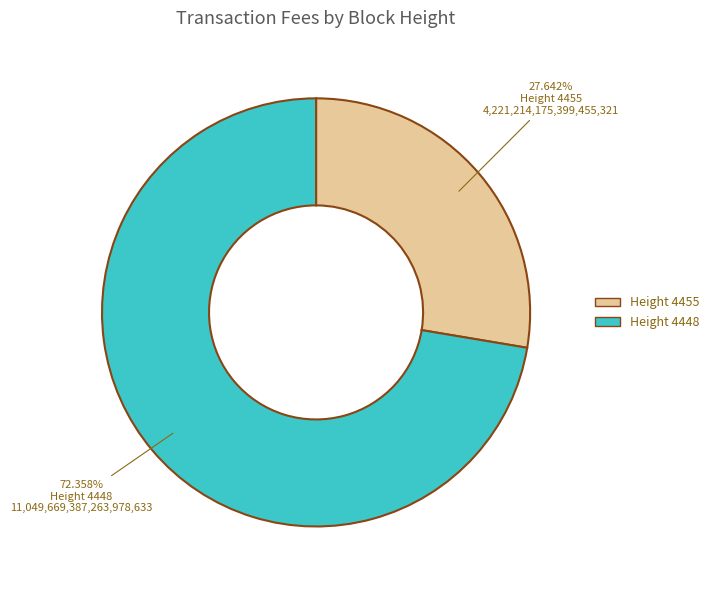

Is it true that Height 4455 is 33% of the pie?

False